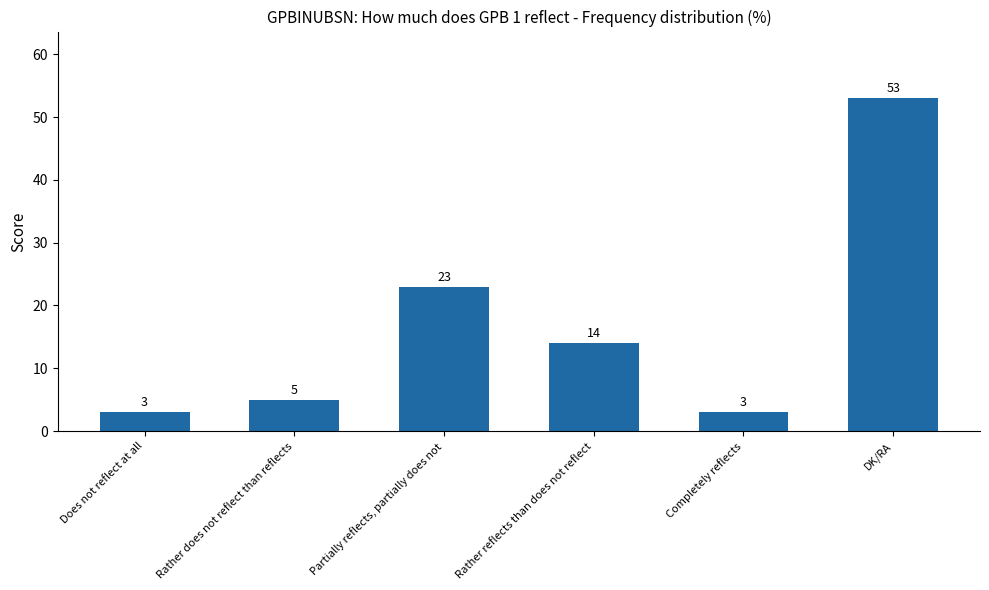

Read the value at DK/RA.

53